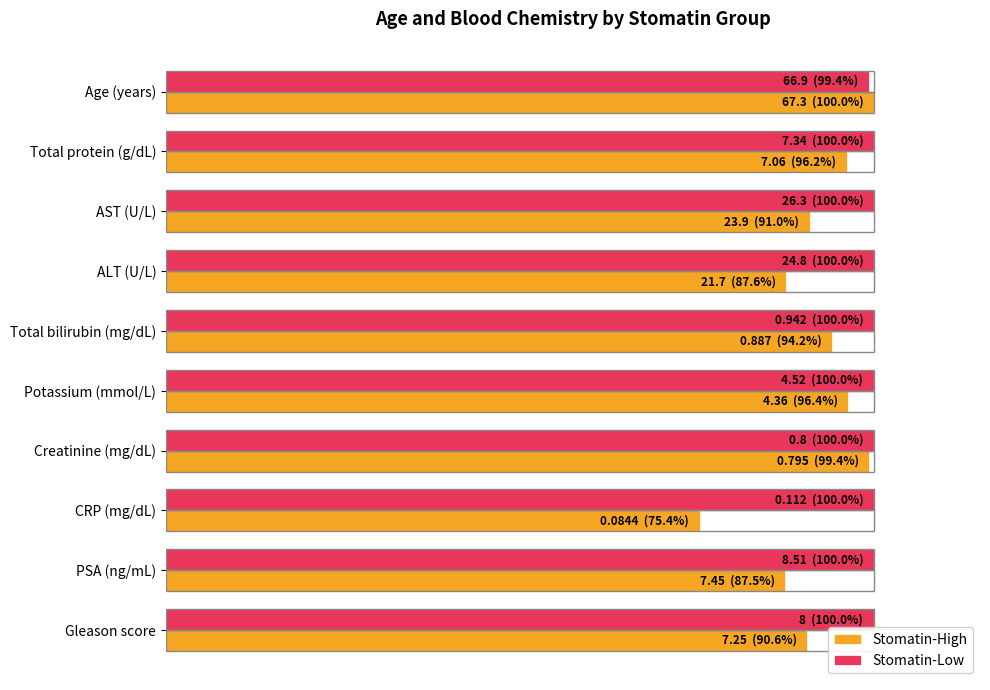

Which series has the largest total across all categories?

Stomatin-Low